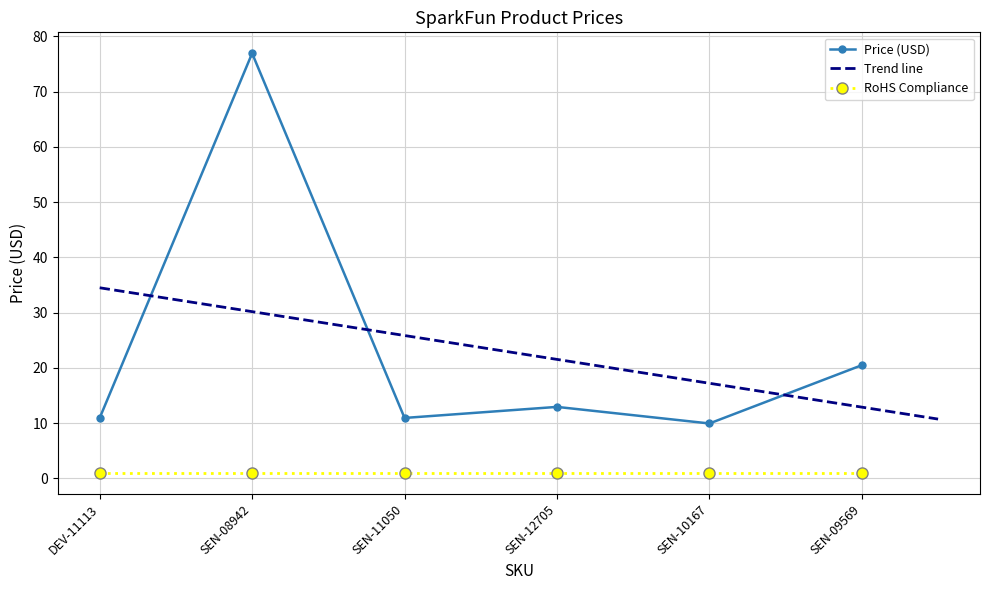

What is the difference between the values at SEN-09569 and SEN-10167?

10.6